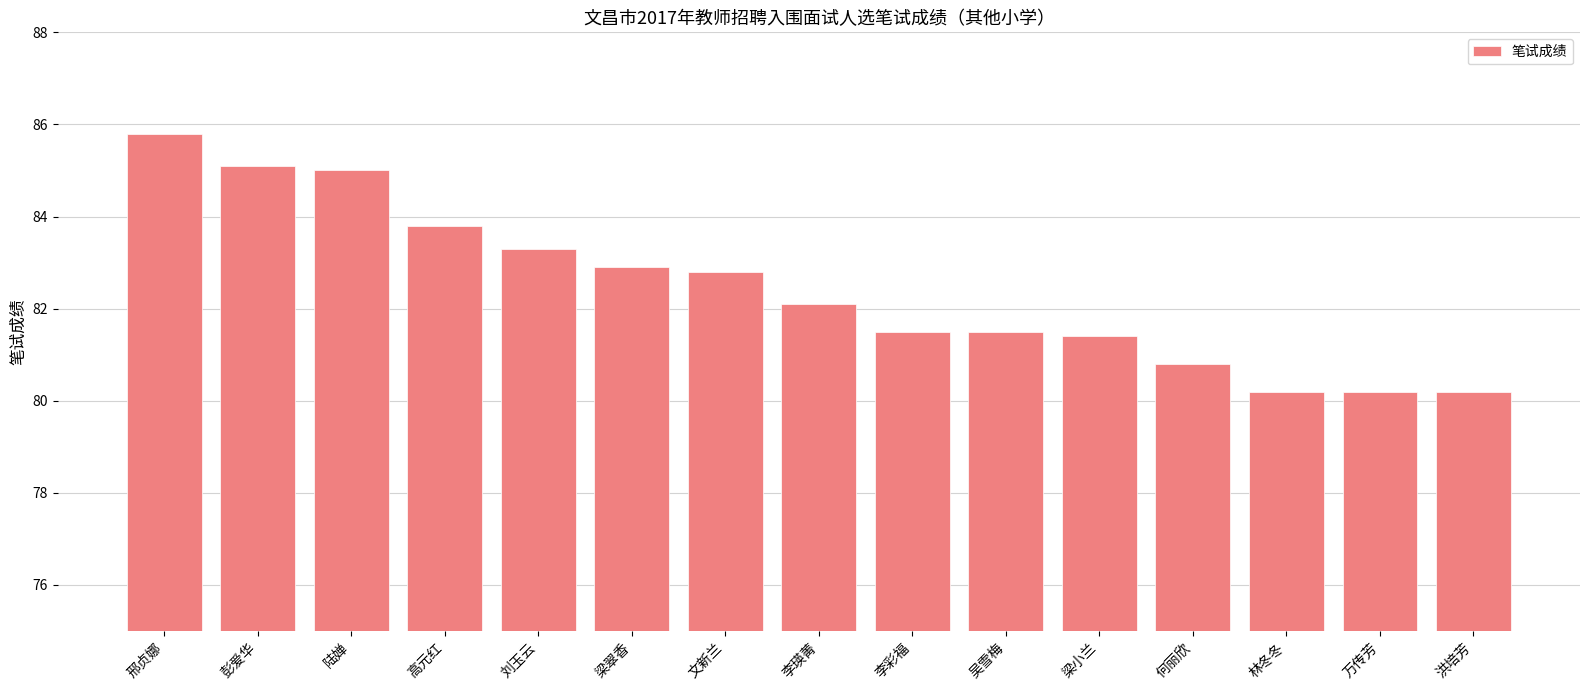

What value does the data have at 梁翠香?

82.9